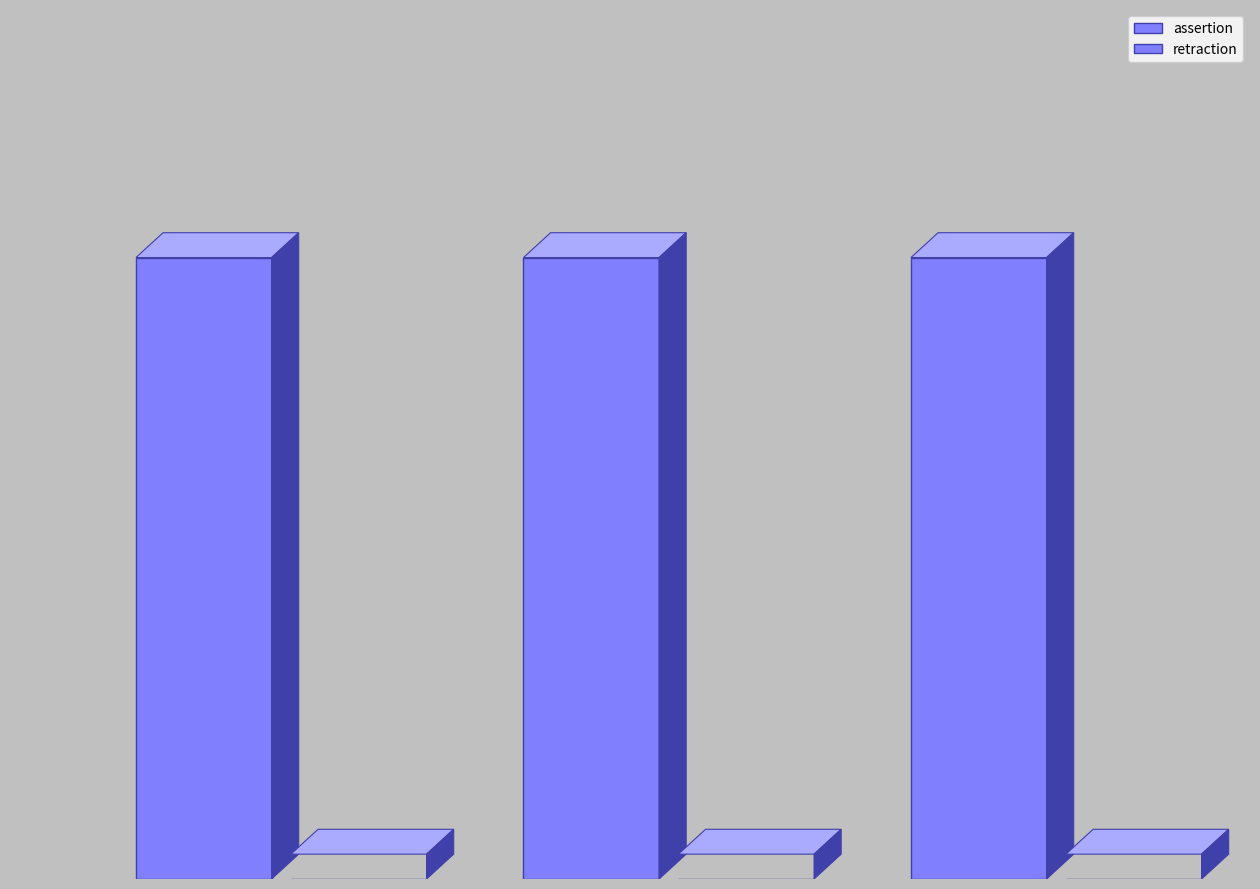

Reading left to right, extract all data points from this chart.

assertion: 0=1	1=1	2=1
retraction: 0=0	1=0	2=0